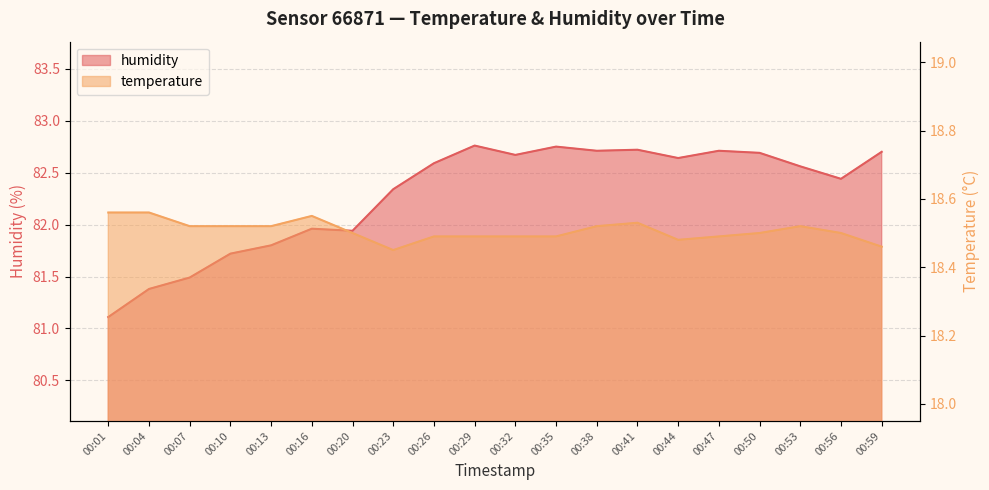

What is the total value across all series at 00:53?

101.1